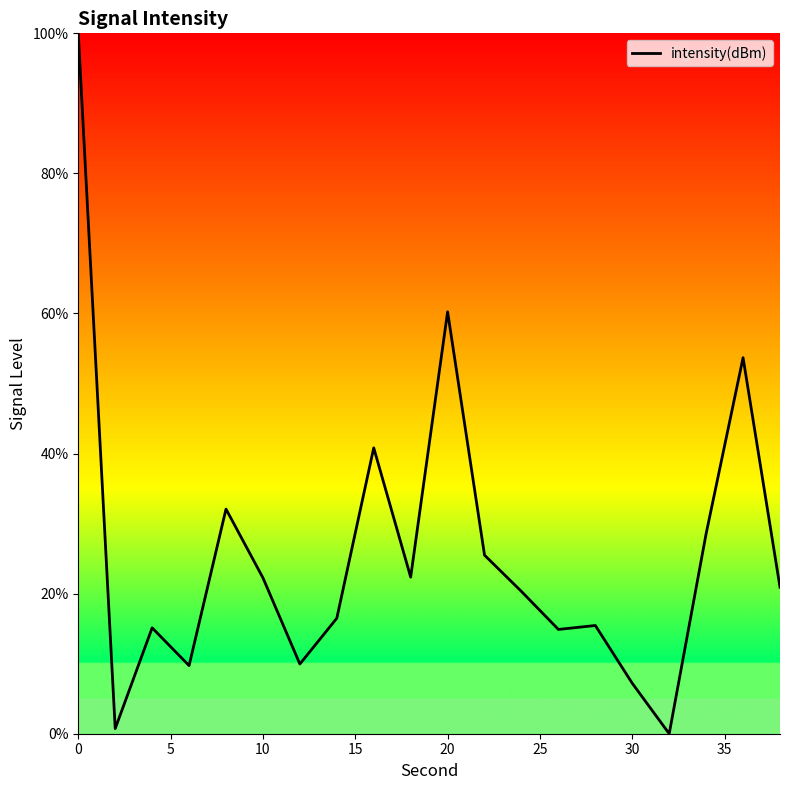

What is the greatest value displayed?

100.0